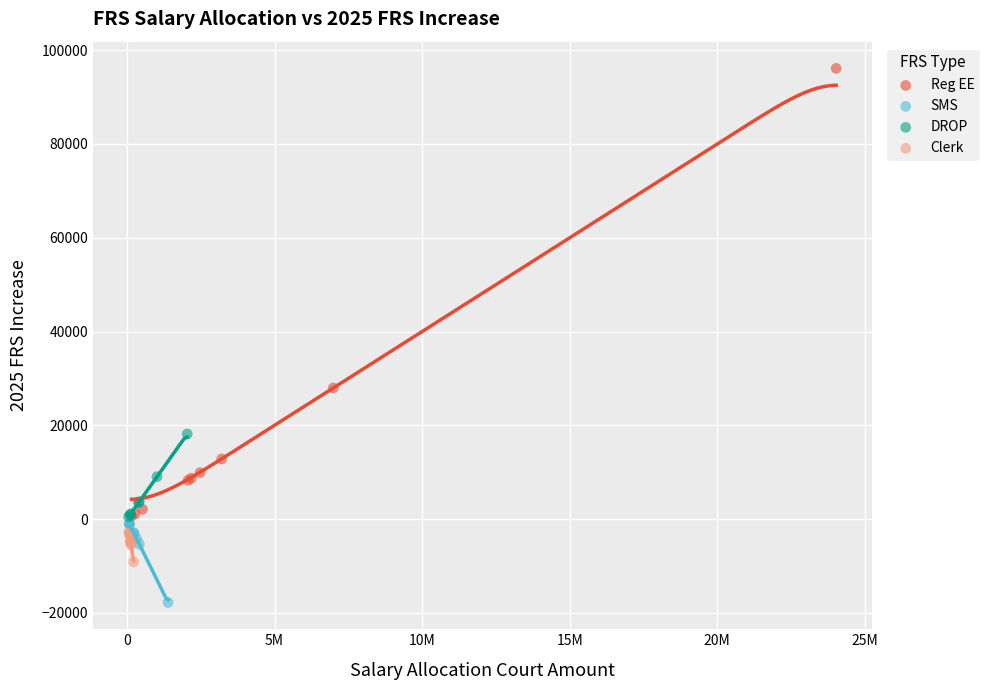

Which series has the largest Y range (max minus min)?

Reg EE